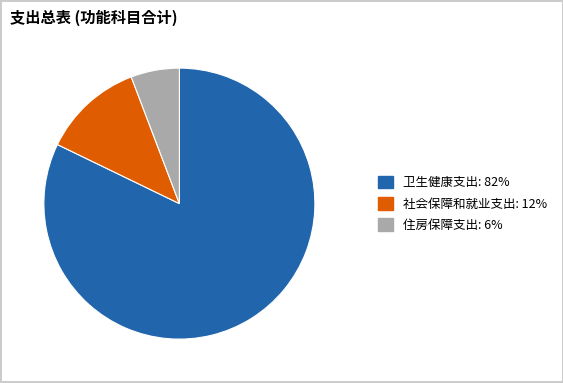

Does any single category account for the majority?

Yes